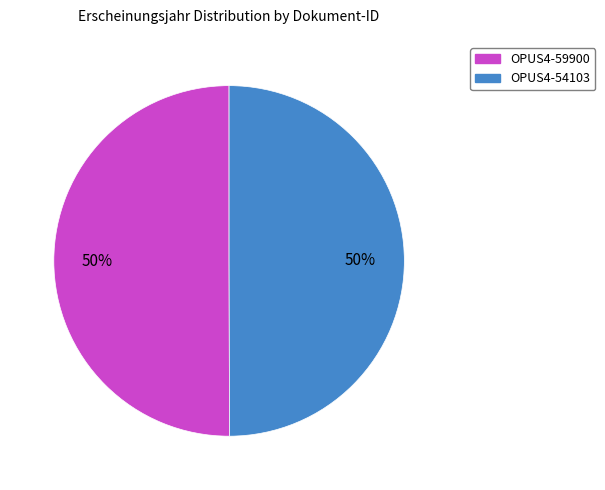

The OPUS4-54103 slice represents 50% of the pie. True or false?

True